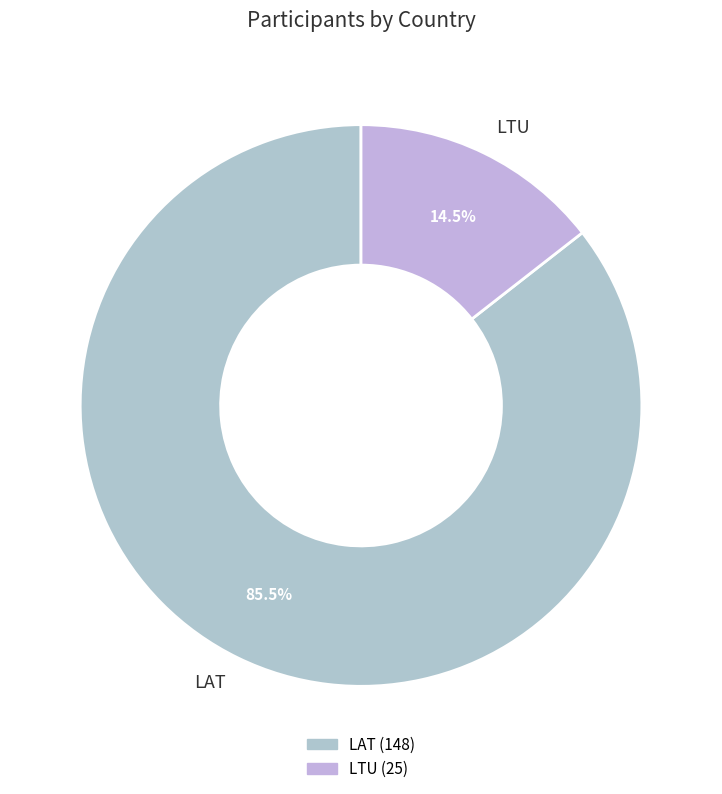

Which category has the biggest portion of the pie?

LAT